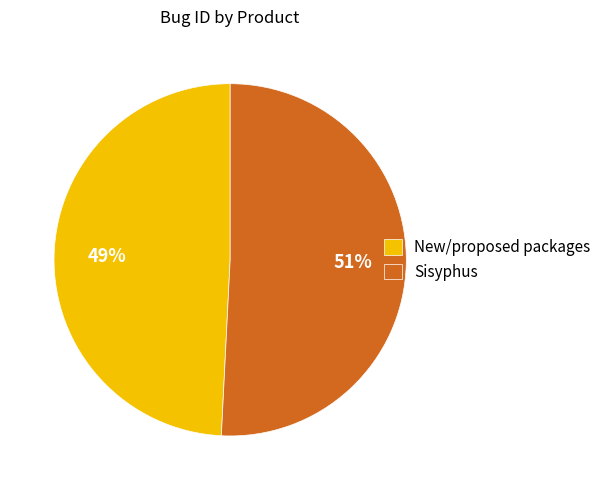

Count the number of slices in the pie.

2